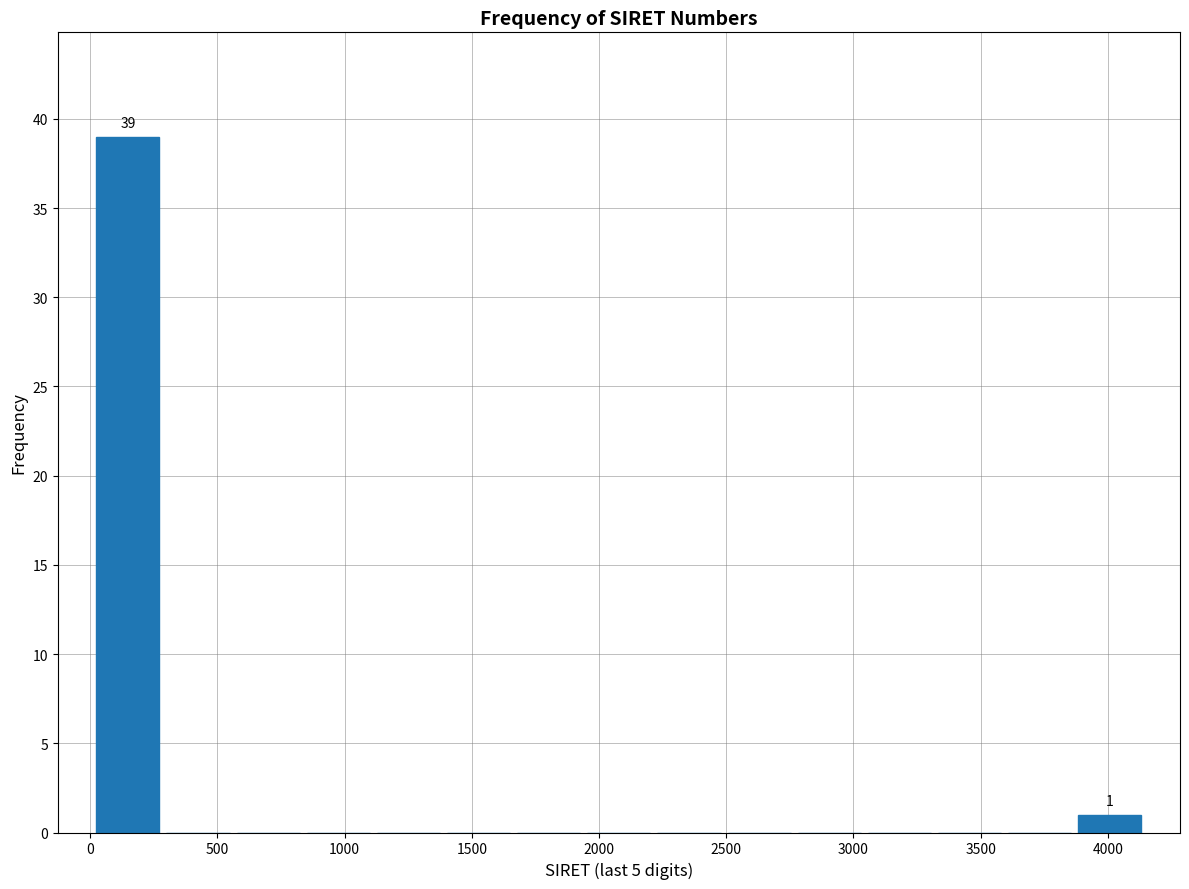

Which range on the x-axis has the tallest bar?

0 to 300